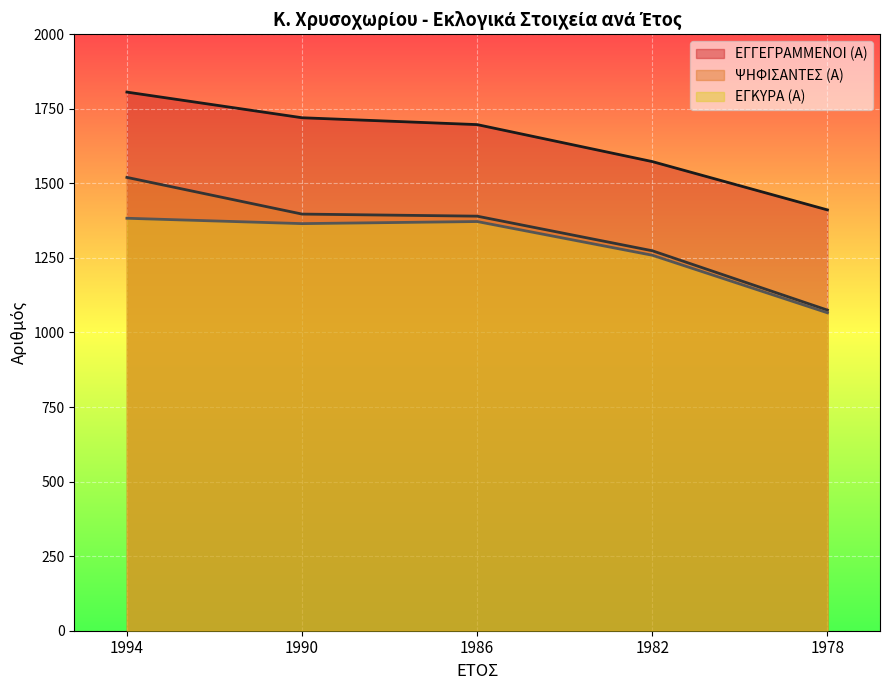

Which category has the lowest value in the ΨΗΦΙΣΑΝΤΕΣ (Α) series?

1978